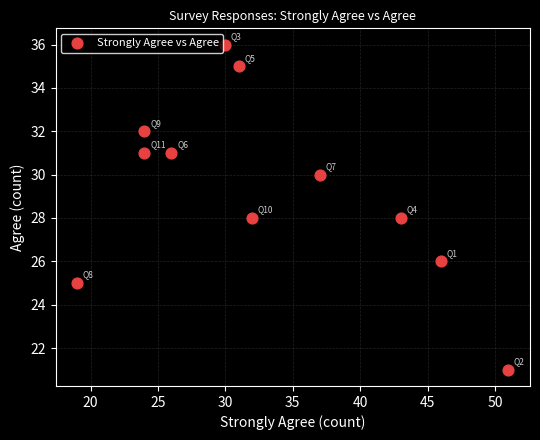

What is the average Y value?

29